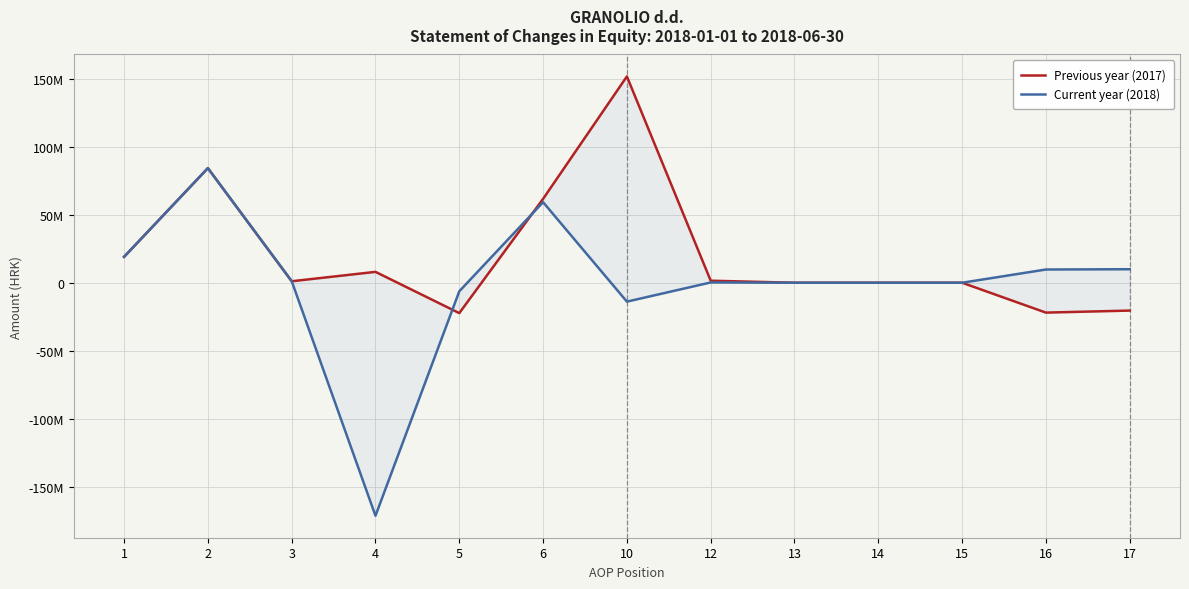

What is the value of the Previous year (2017) point at the 12th from the left?

-21951830.0